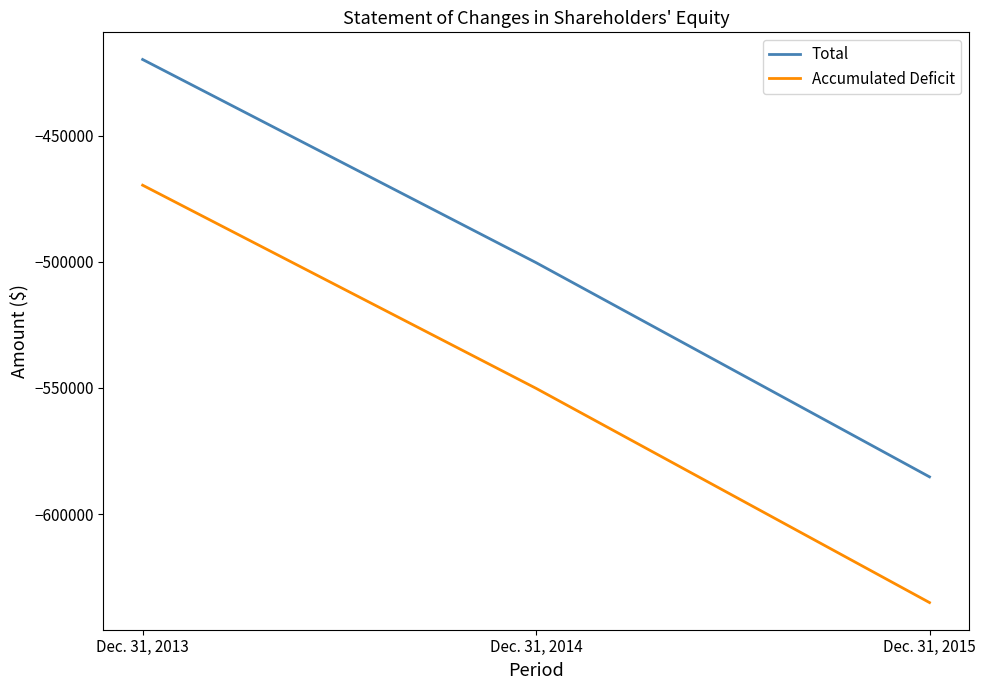

At which category is the sum across all series the highest?

Dec. 31, 2013